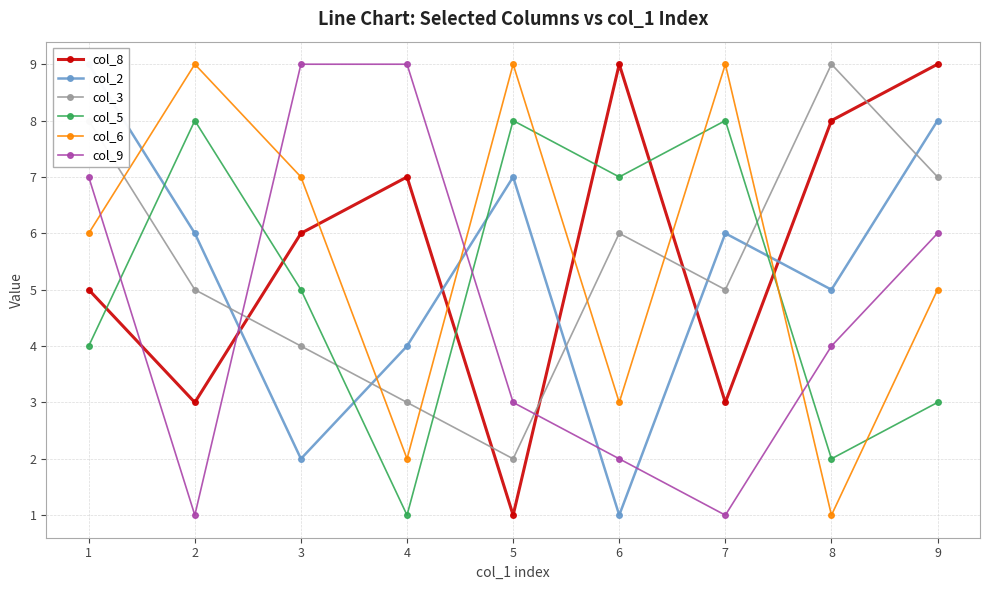

Which series has the largest total across all categories?

col_8